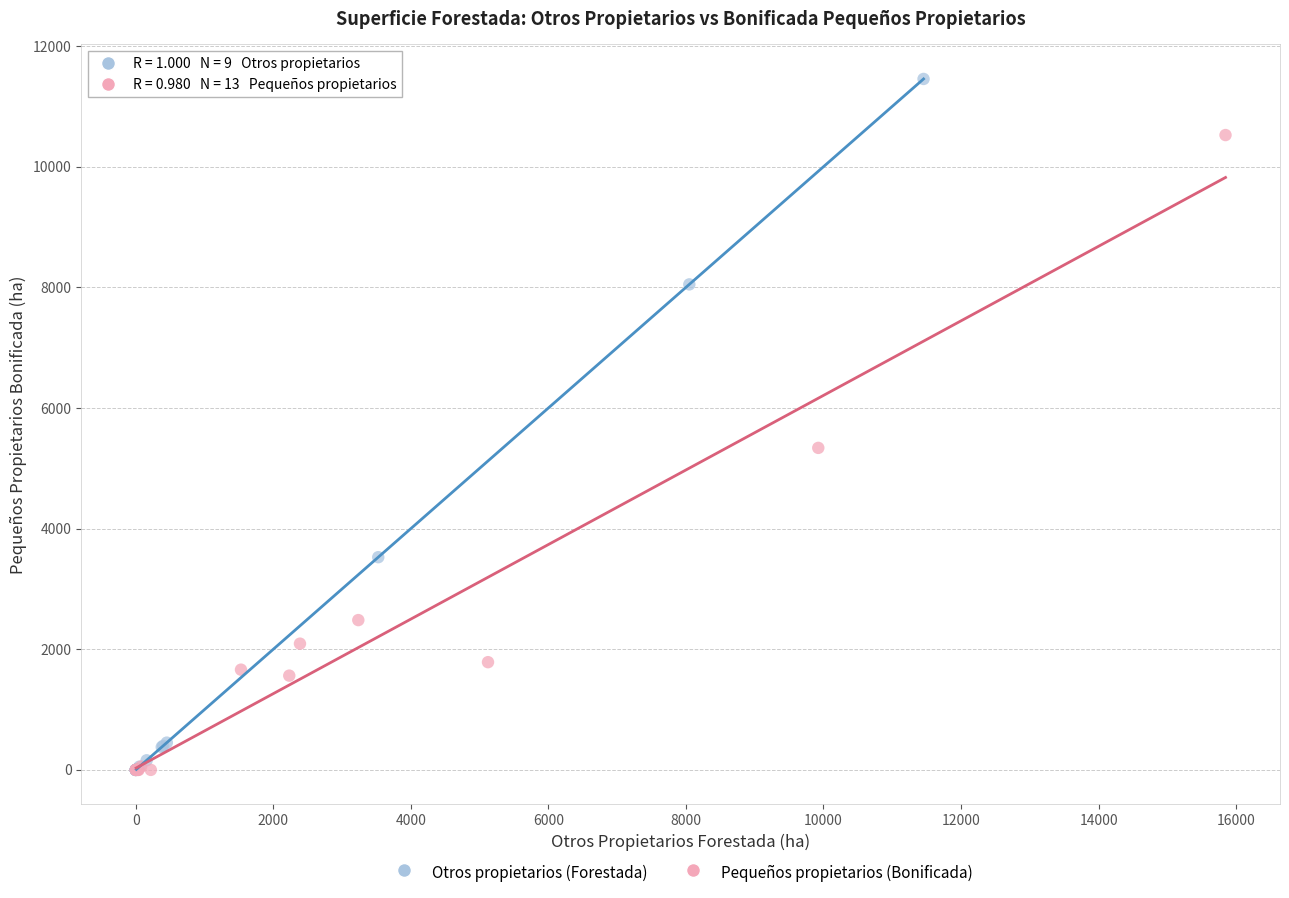

Which series has the largest Y range (max minus min)?

Otros propietarios (Forestada)